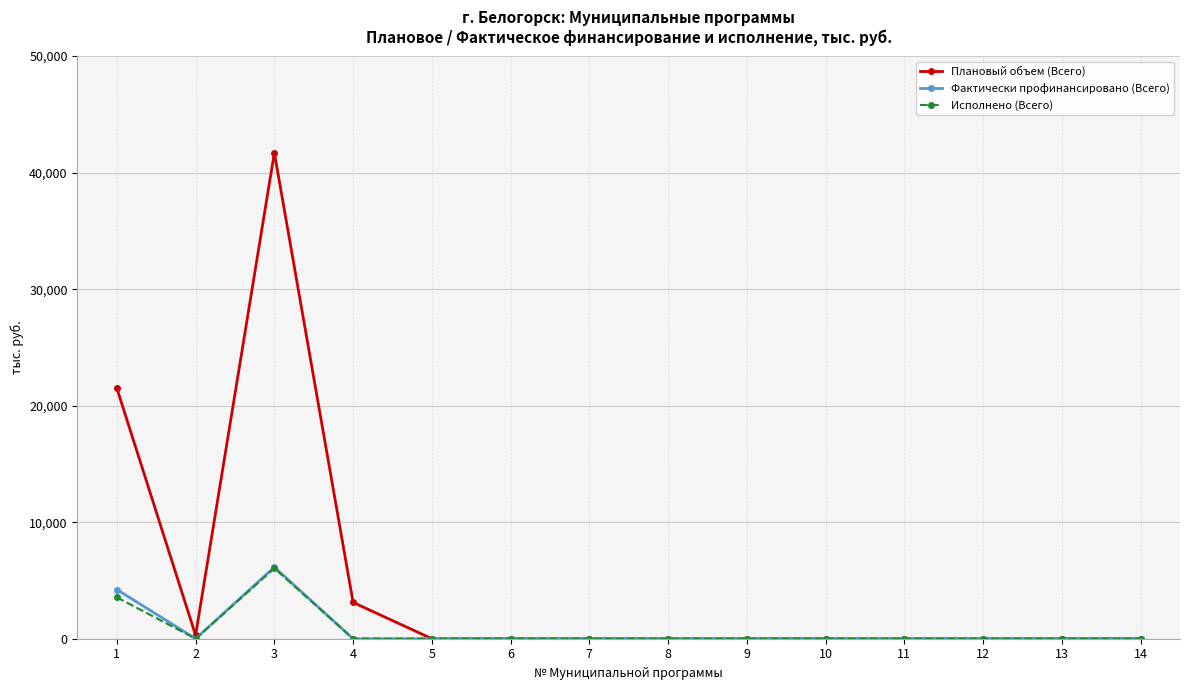

Which series has the largest range (max minus min)?

Плановый объем (Всего)